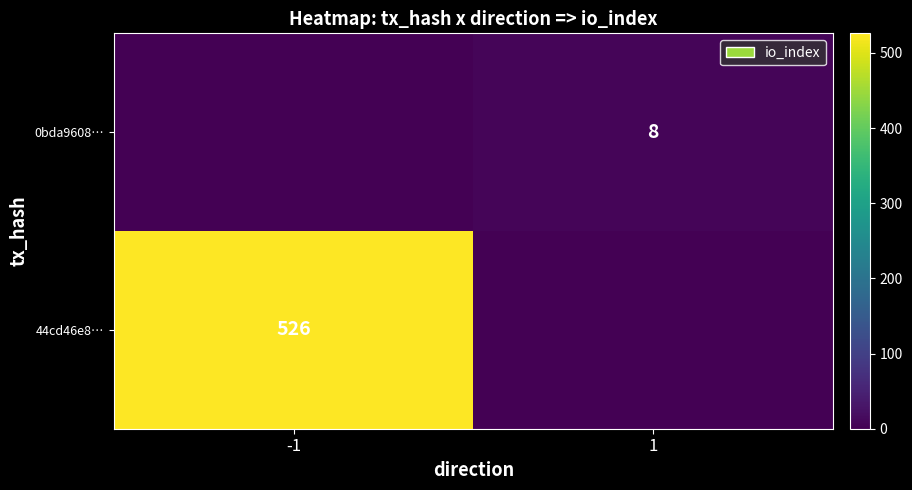

The value of 0bda9608… at 1 is 8. True or false?

True